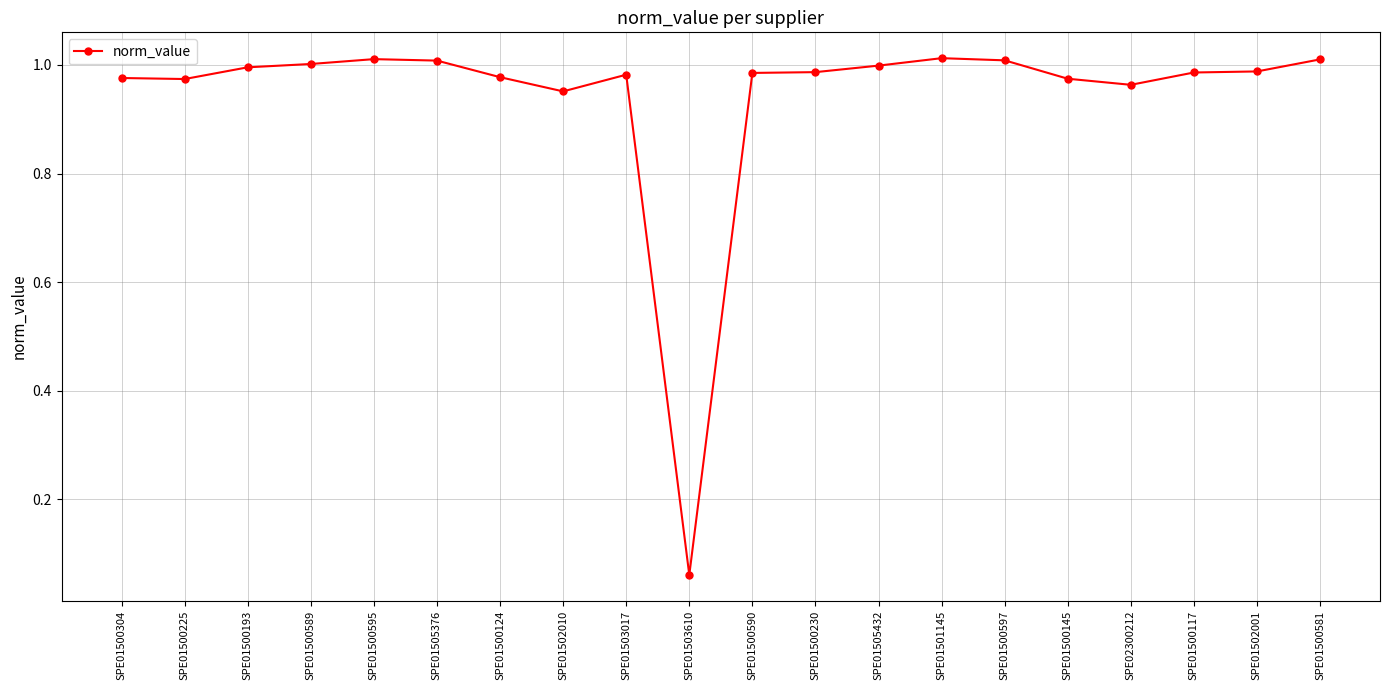

Is it true that the value at SPE01500117 is 1.0?

True